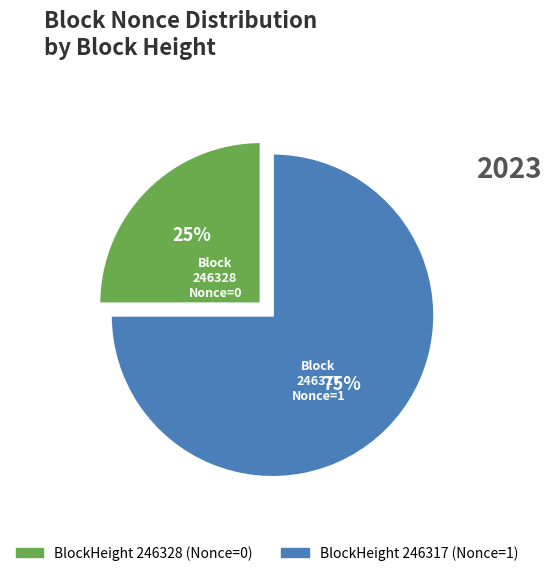

Is there any slice that represents more than half of the pie?

Yes